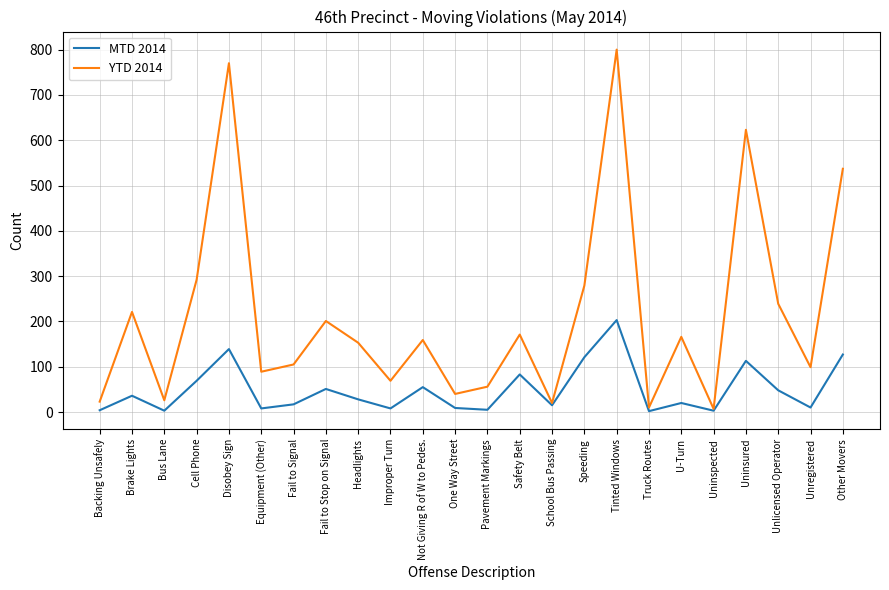

What is the total value across all series at Truck Routes?

12